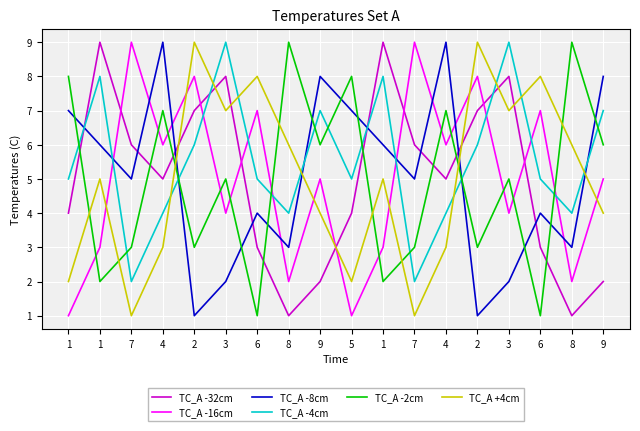

Between 7 and 8, which series saw the biggest shift?

TC_A -16cm